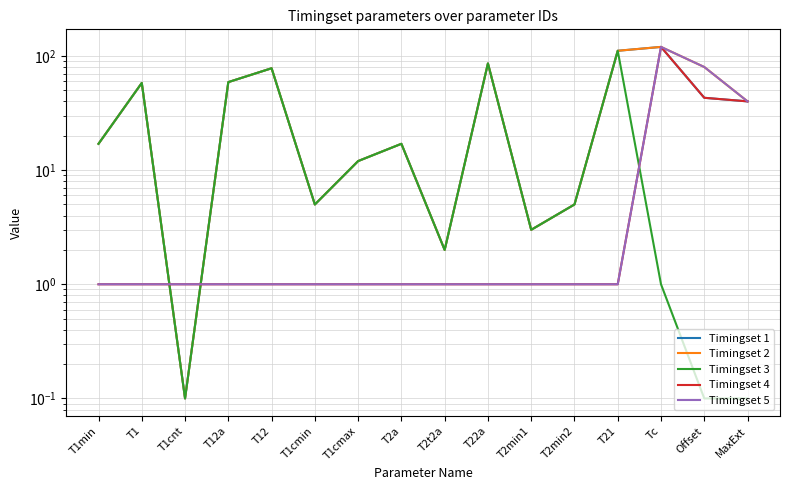

Between T1cnt and T12, which is larger?

T12